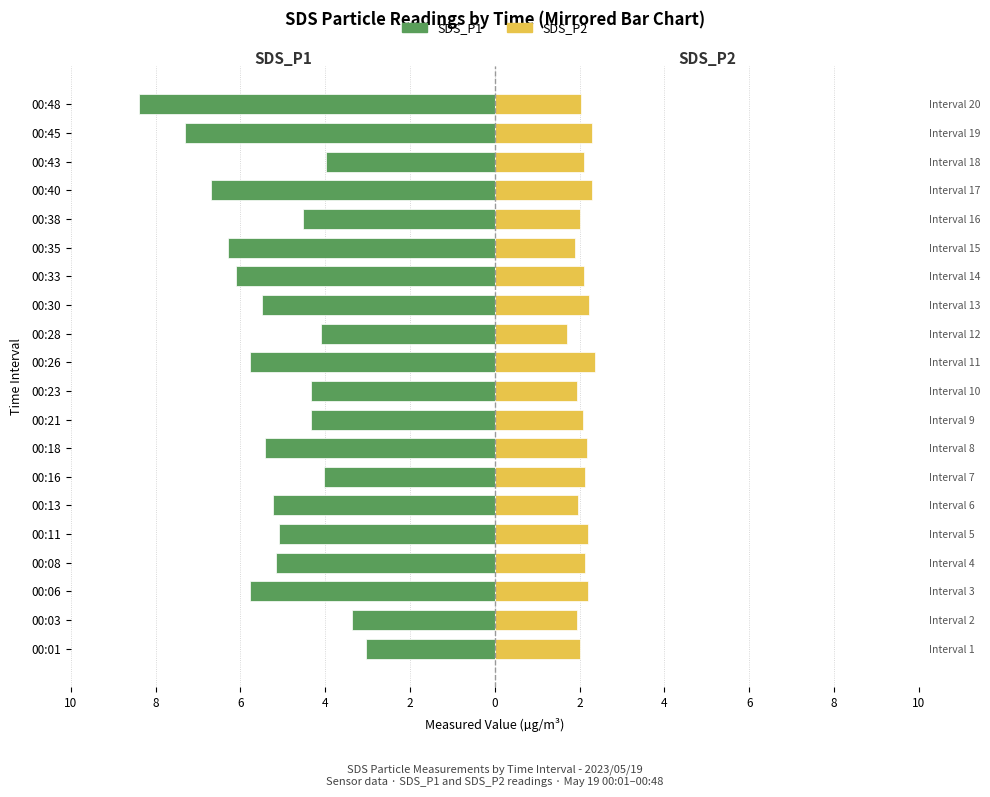

What is the difference between the highest and lowest values at 8?

5.3